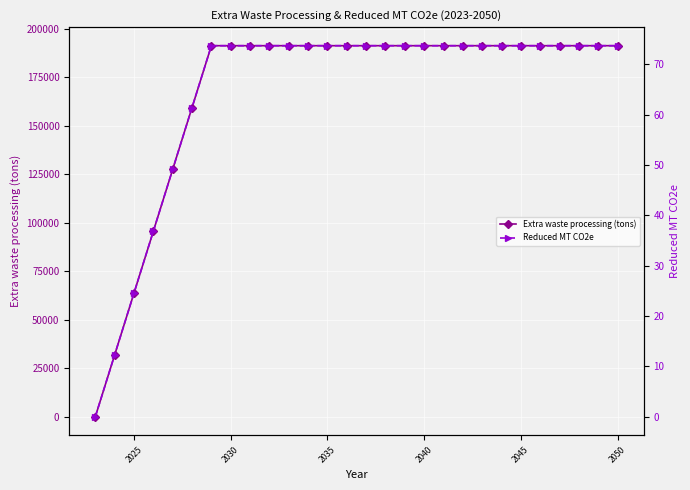

True or false: Extra waste processing (tons) and Reduced MT CO2e cross at least once.

False